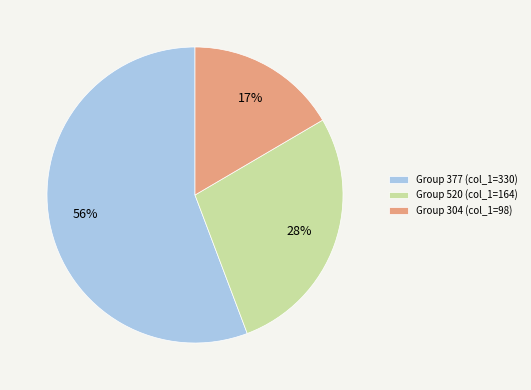

The Group 304 (col_1=98) slice represents 17% of the pie. True or false?

True